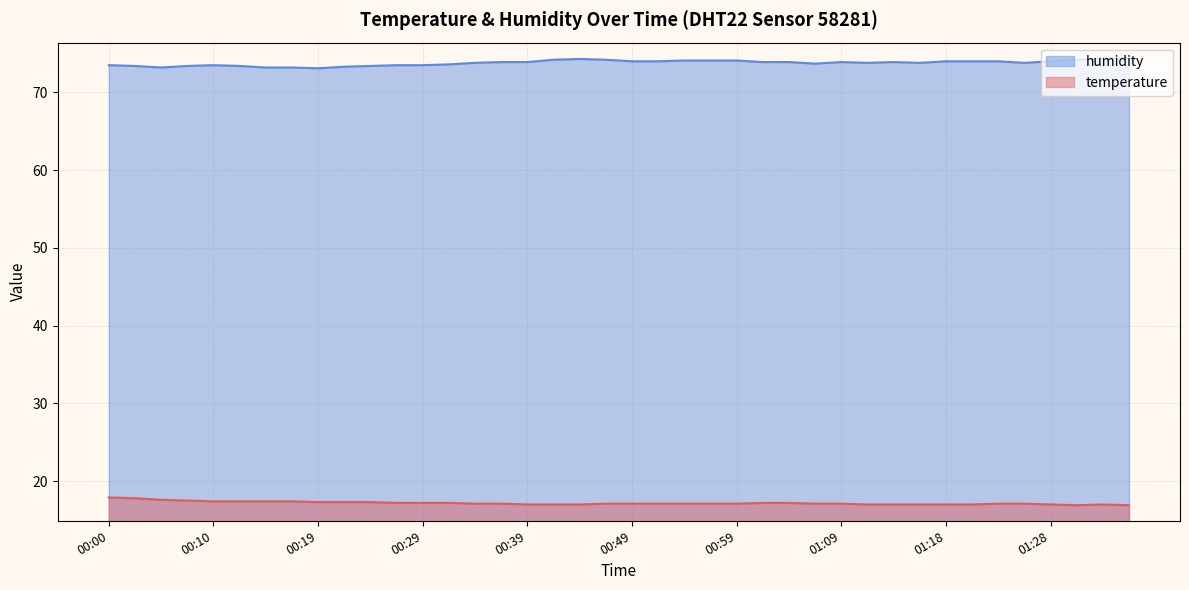

Reading left to right, list all the values displayed in this chart.

temperature: 17.9	17.8	17.6	17.5	17.4	17.4	17.4	17.4	17.3	17.3	17.3	17.2	17.2	17.2	17.1	17.1	17.0	17.0	17.0	17.1	17.1	17.1	17.1	17.1	17.1	17.2	17.2	17.1	17.1	17.0	17.0	17.0	17.0	17.0	17.1	17.1	17.0	16.9	17.0	16.9
humidity: 73.5	73.4	73.2	73.4	73.5	73.4	73.2	73.2	73.1	73.3	73.4	73.5	73.5	73.6	73.8	73.9	73.9	74.2	74.3	74.2	74.0	74.0	74.1	74.1	74.1	73.9	73.9	73.7	73.9	73.8	73.9	73.8	74.0	74.0	74.0	73.8	74.0	74.2	74.4	74.4